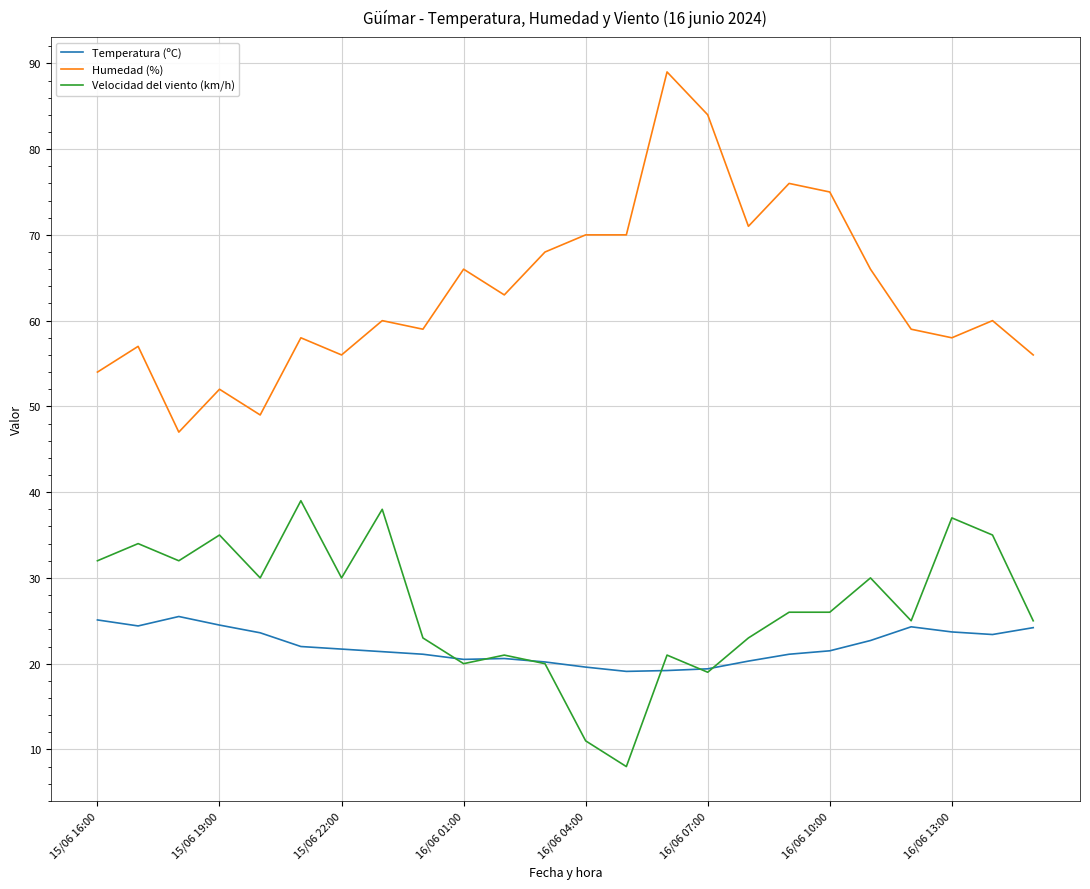

Which series has the largest total across all categories?

Humedad (%)